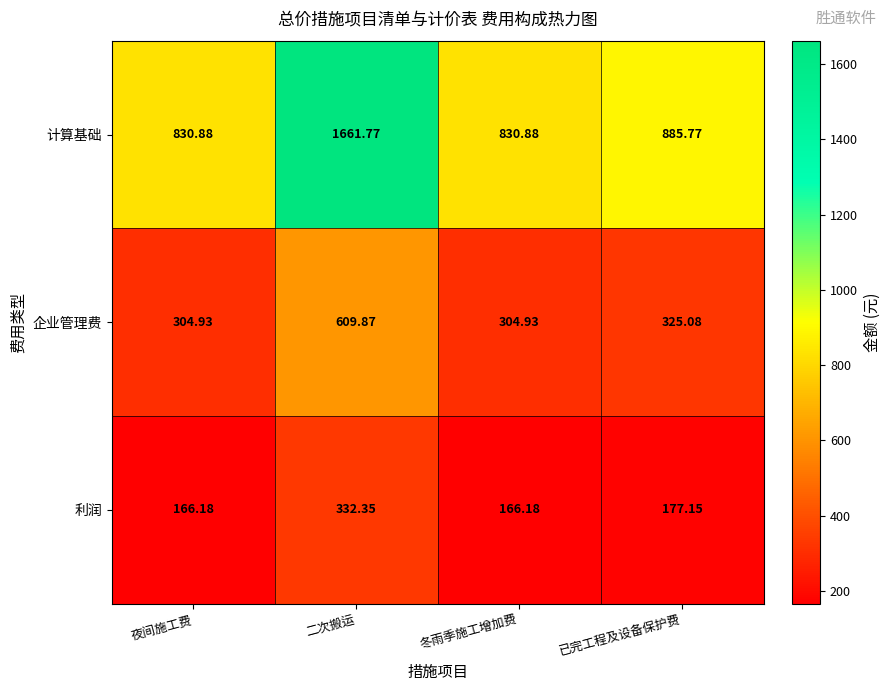

At which category does the chart reach its peak across all series?

二次搬运